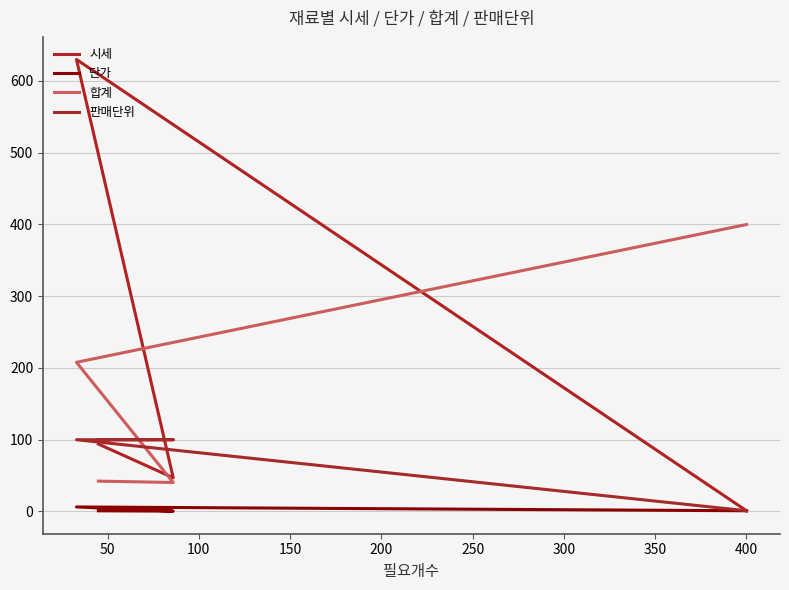

What is the sum of the 판매단위 values at 100 and 150?

101.0